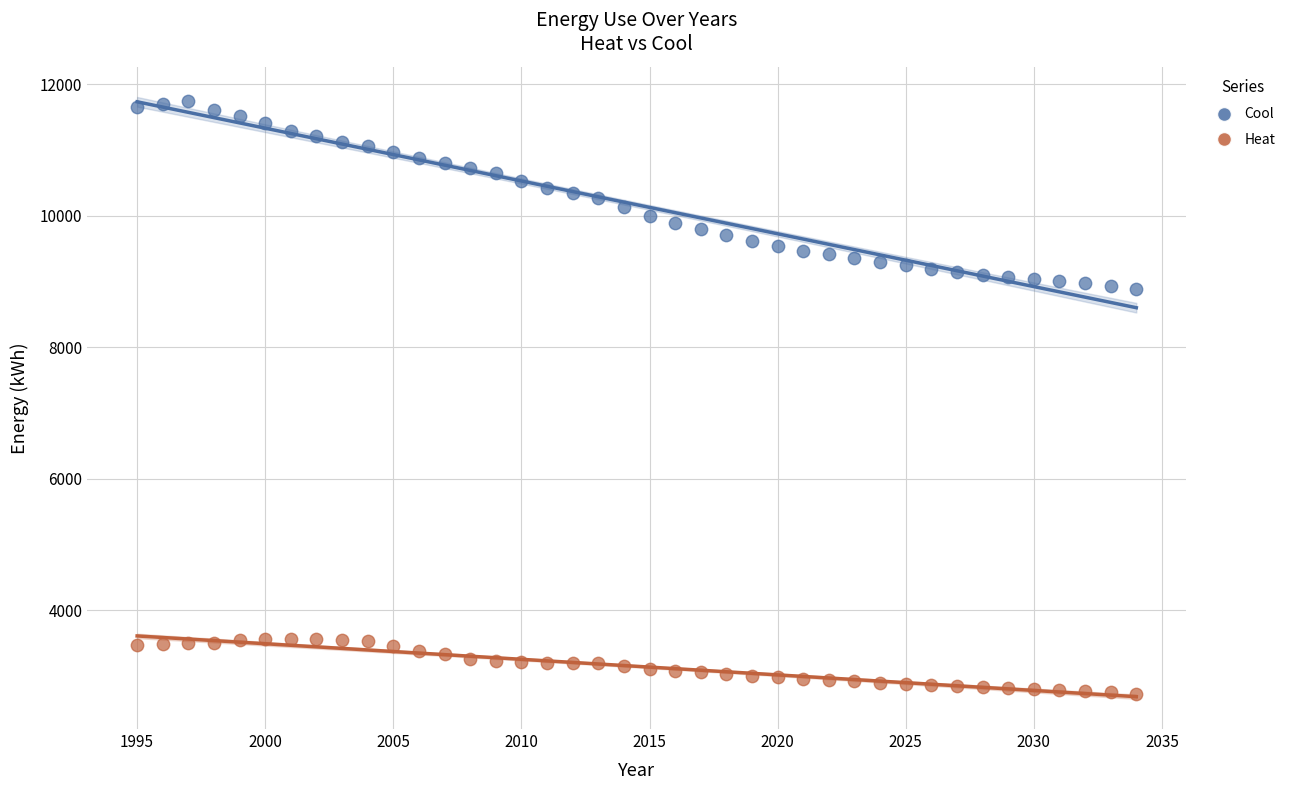

Which series has the widest spread of Y values?

Cool